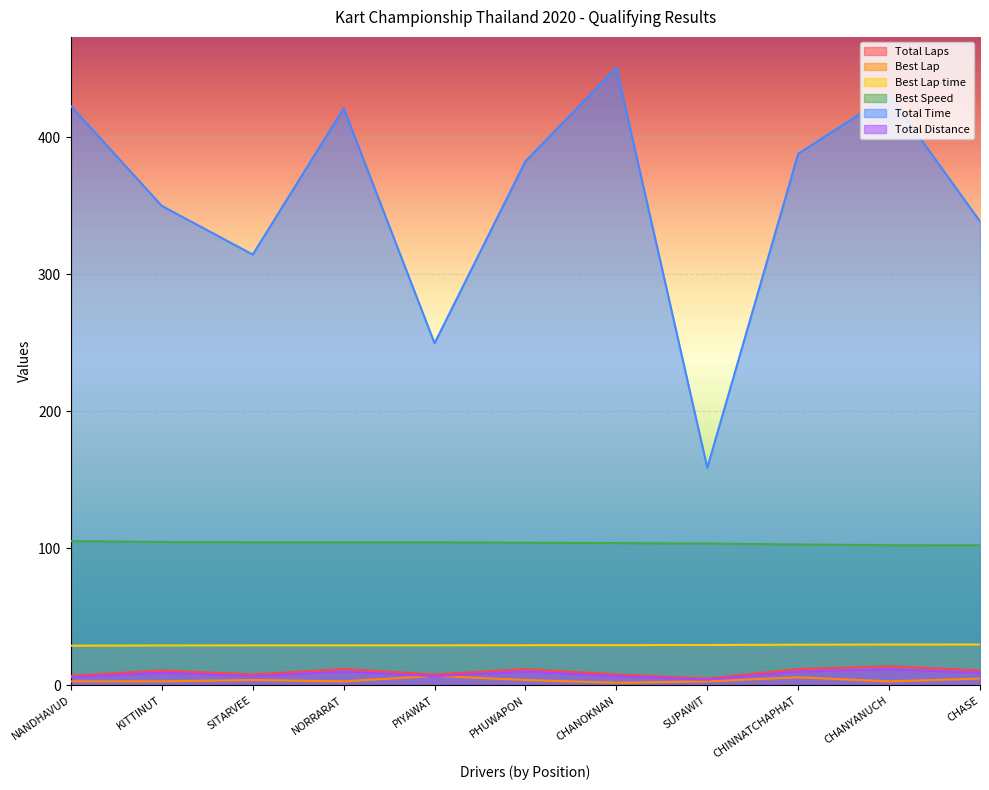

What position from the right is CHANYANUCH?

2